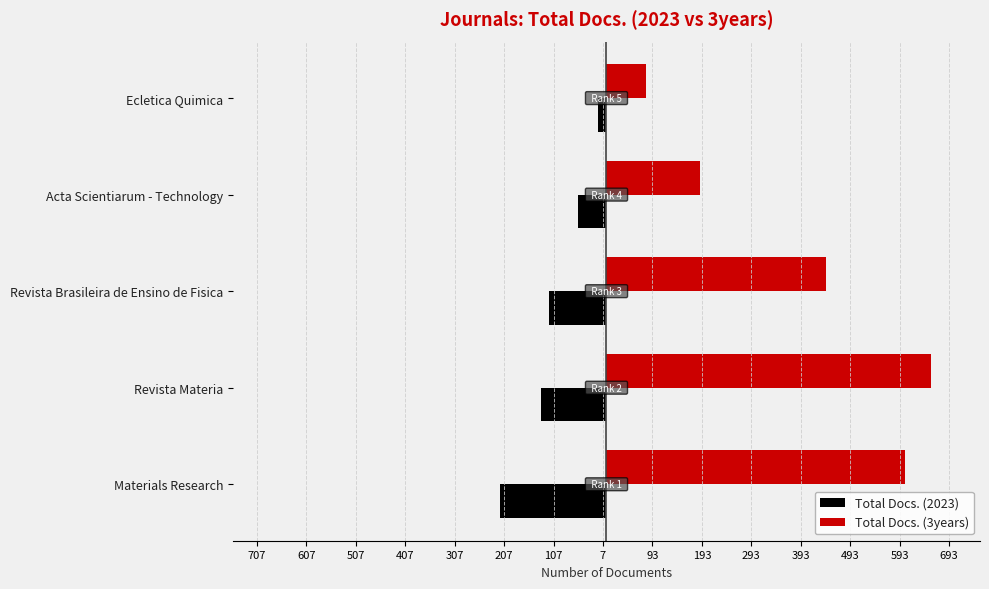

Reading right to left, extract all data points from this chart.

Total Docs. (2023): -18	-57	-117	-133	-215
Total Docs. (3years): 80	189	445	657	603